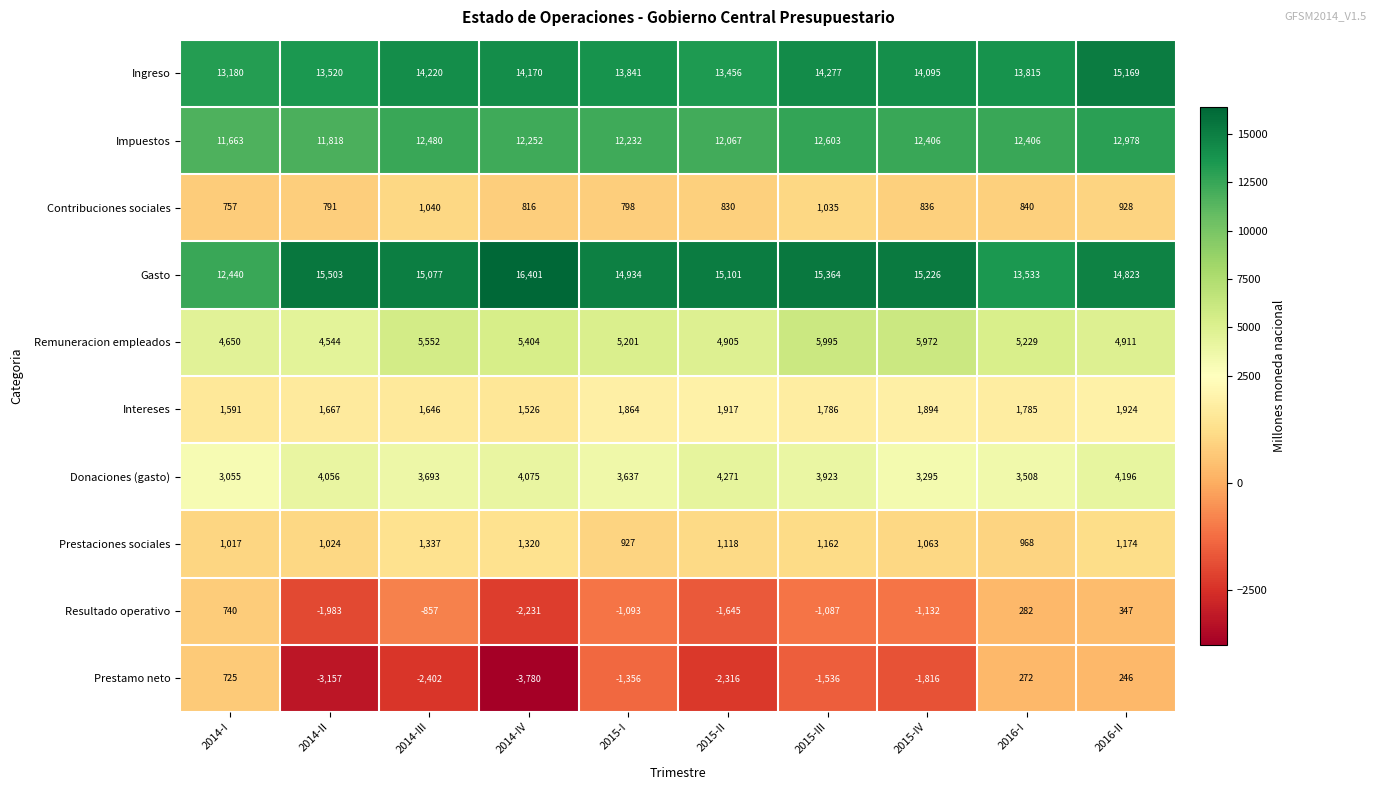

How many values in the Impuestos series are below 12406?

5